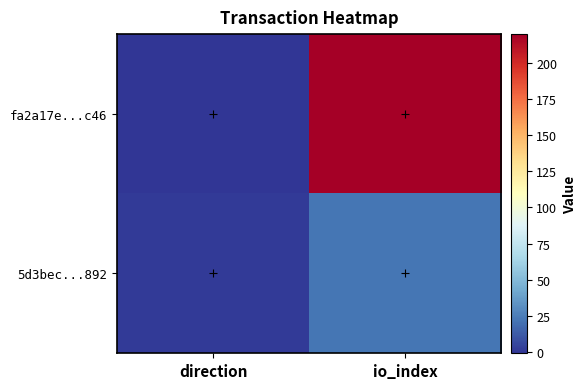

What is the spread (max minus min) of values at direction?

2